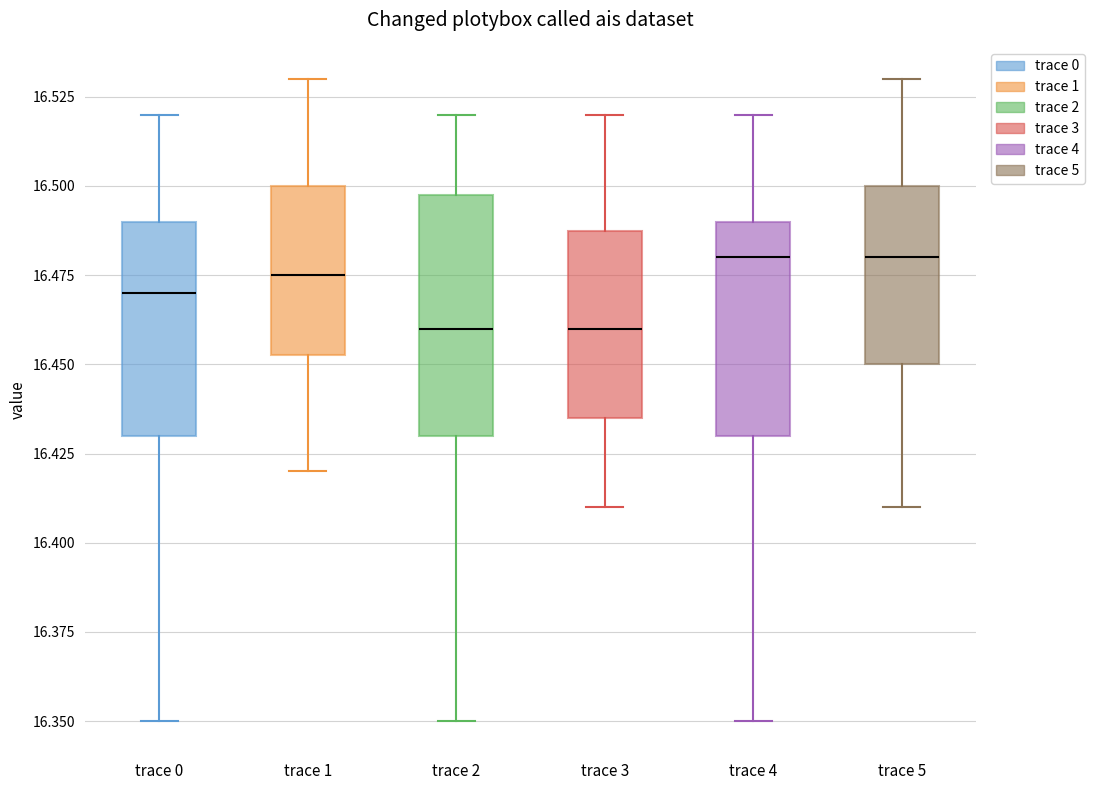

Which box is the tallest, from its lower edge to its upper edge?

trace 2